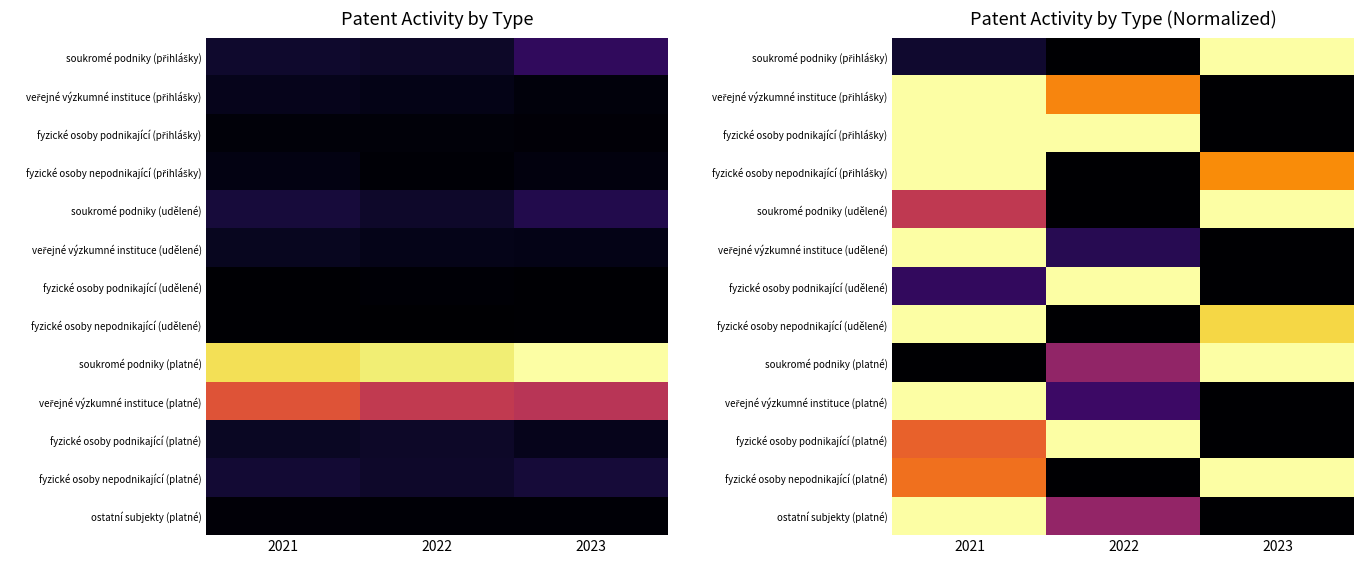

What is the spread (max minus min) of values at 2021?

1.0